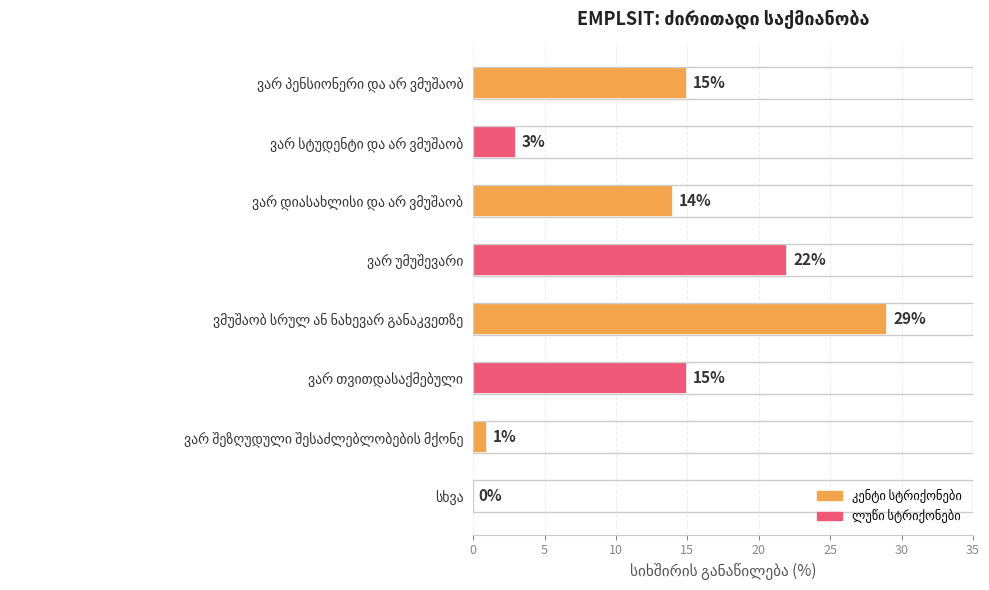

What is the sum of all values?

99